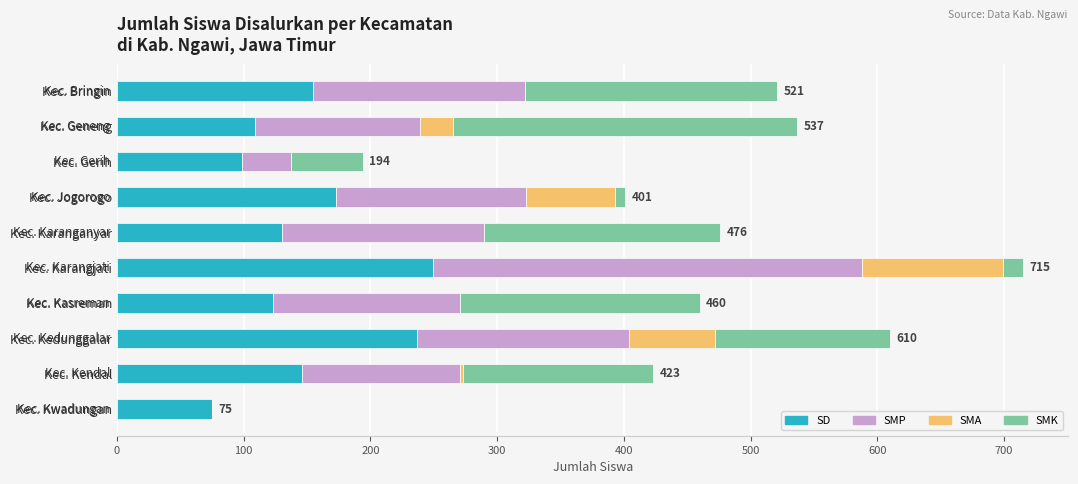

At which category is the sum across all series the highest?

Kec. Karangjati